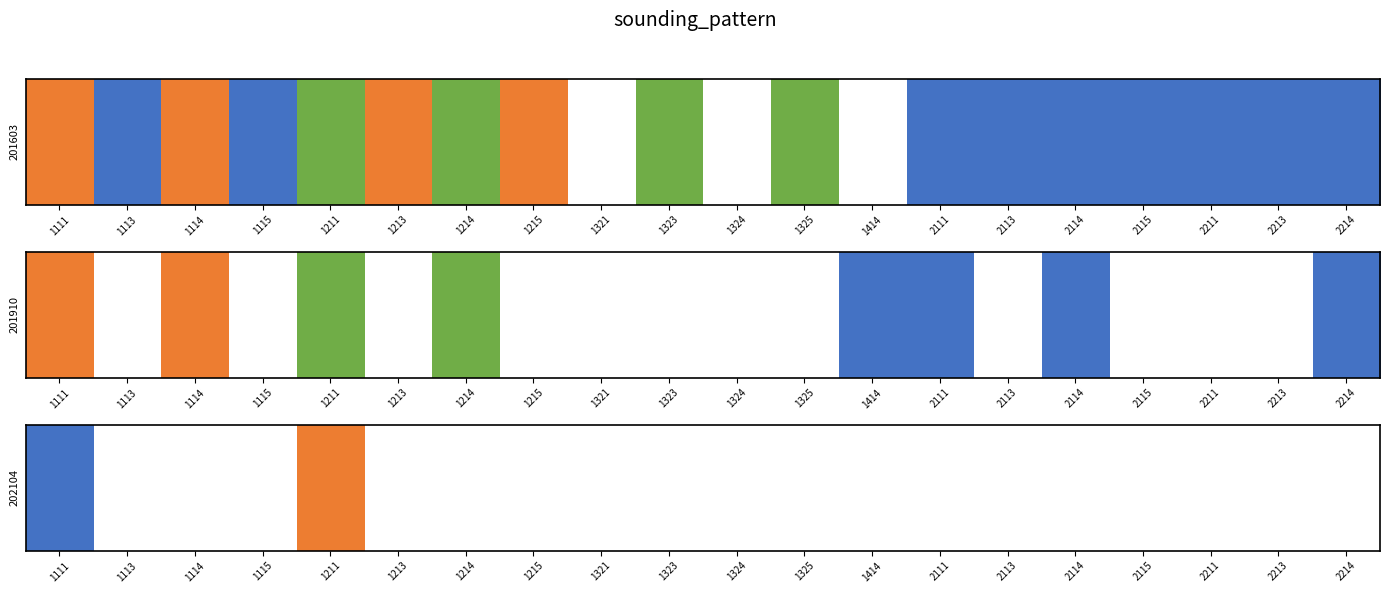

Reading right to left, what are all the values shown in this chart?

244	240	77	110	85	123	122	49	69	69	54	77	24	35	34	27	39	38	149	2334	3344	3334	2593	3727	3715	3704	1472	2108	2102	1635	2349	2342	2335	736	1055	1051	818	1176	1172	1168